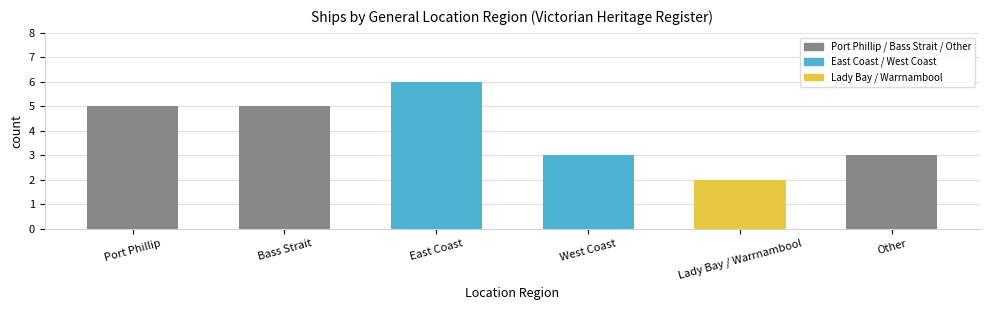

The value at Port Phillip is 5. True or false?

True